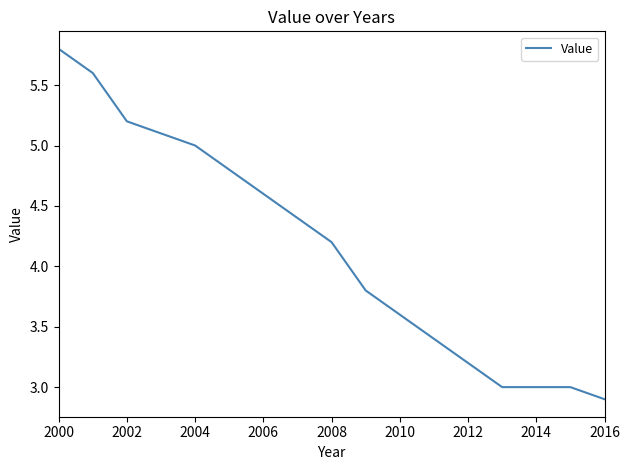

What is the maximum value shown in the chart?

5.8